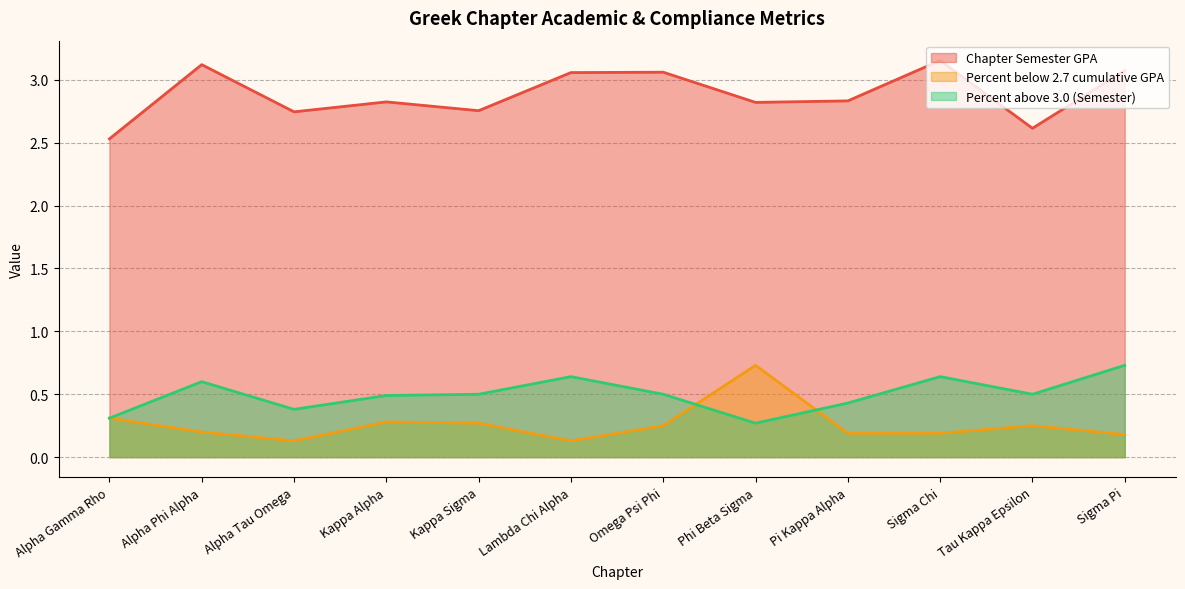

List the series in order of their peak value, highest first.

Chapter Semester GPA, Percent below 2.7 cumulative GPA, Percent above 3.0 (Semester)